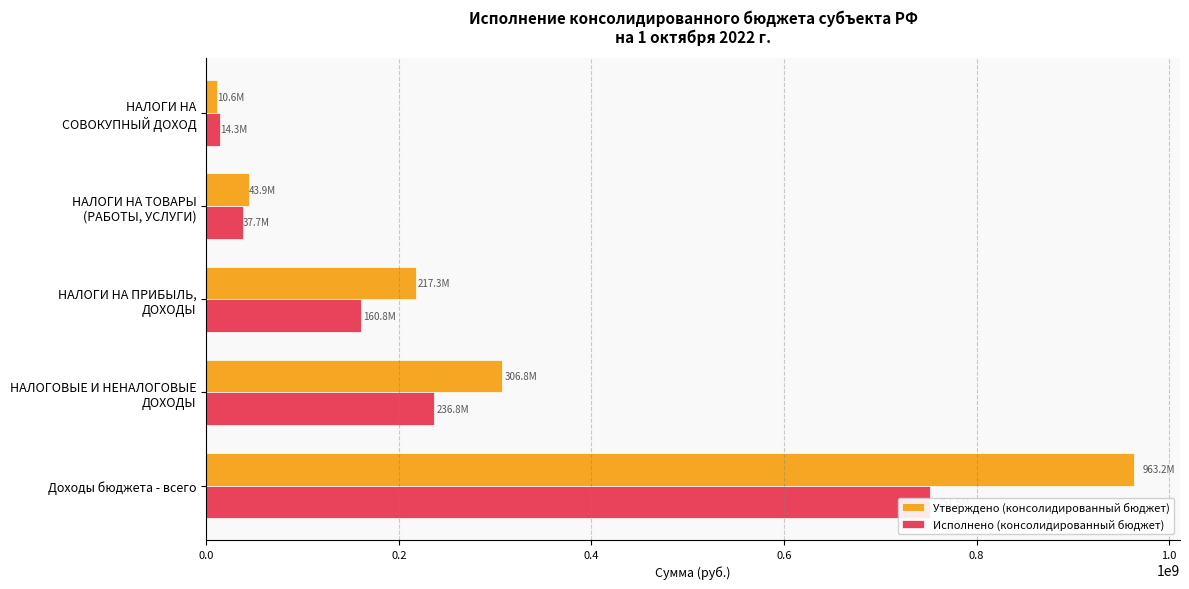

Which series has the largest total across all categories?

Утверждено (консолидированный бюджет)